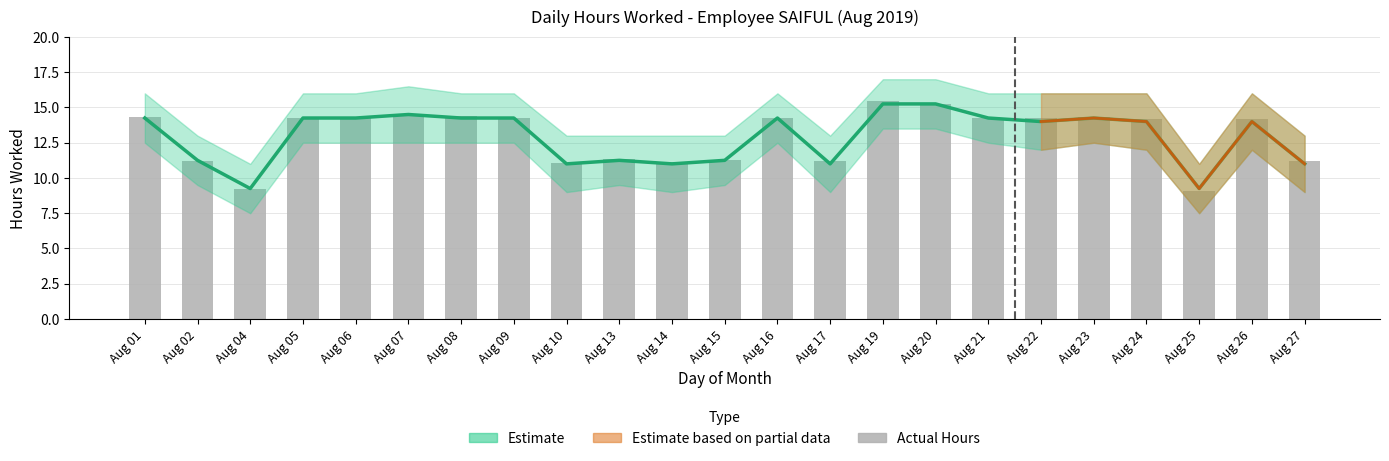

Reading right to left, list all the values displayed in this chart.

Estimate: 11.0	14.0	9.2	14.0	14.2	14.0	14.2	15.2	15.2	11.0	14.2	11.2	11.0	11.2	11.0	14.2	14.2	14.5	14.2	14.2	9.2	11.2	14.2
Actual Hours: 11.2	14.2	9.1	14.2	14.3	14.2	14.3	15.2	15.4	11.2	14.2	11.3	11.1	11.4	11.1	14.2	14.4	14.4	14.3	14.2	9.2	11.2	14.3